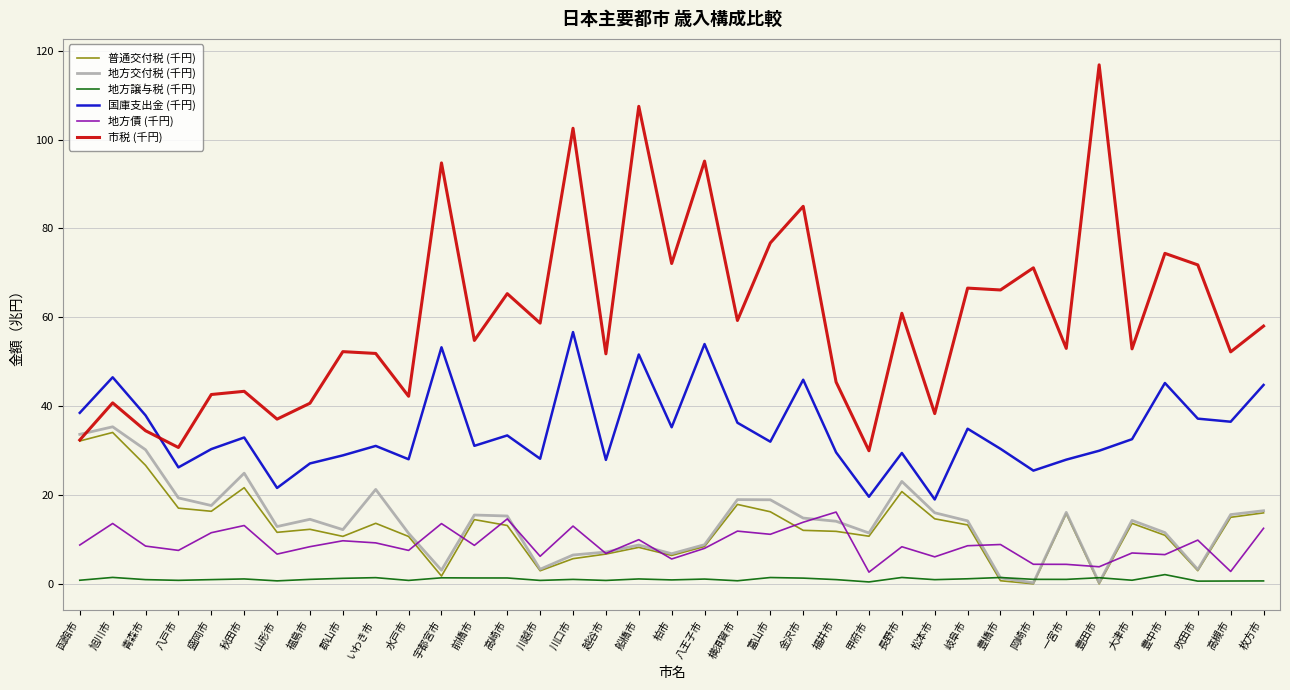

Is it true that 地方交付税 (千円) equals 3.5 at 船橋市?

False